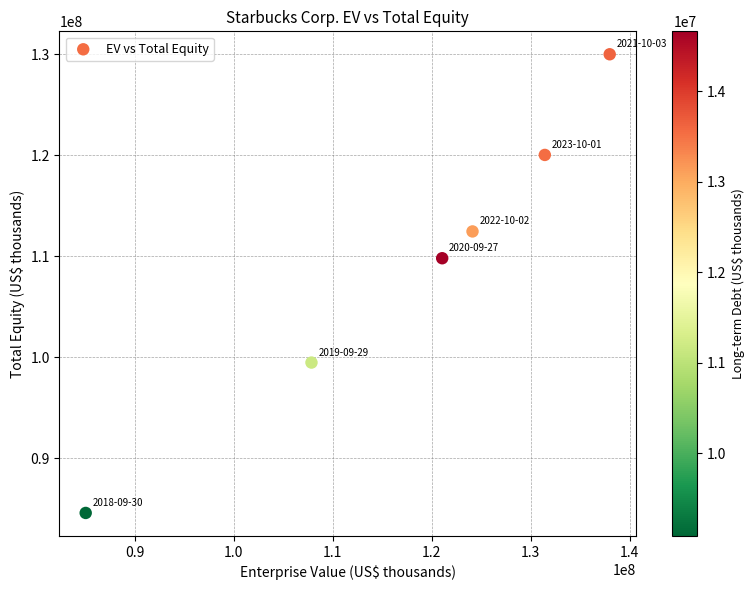

What Y value in the scatter plot is closest to 107269696?

109781861